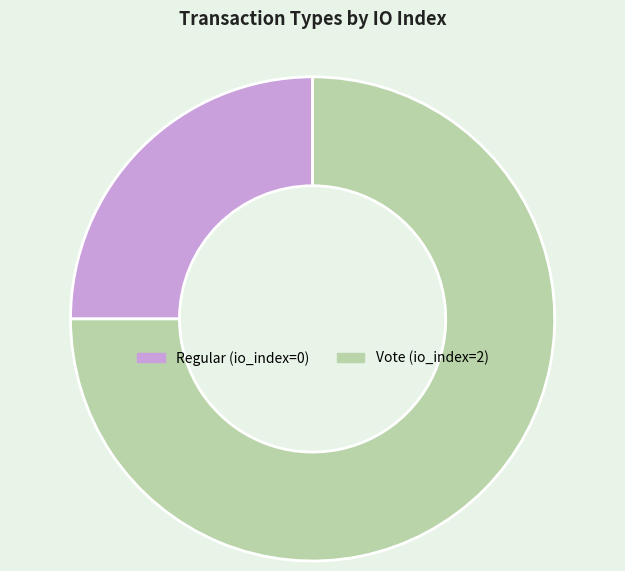

What is the ratio of the value at Regular to the value at Vote?

0.3